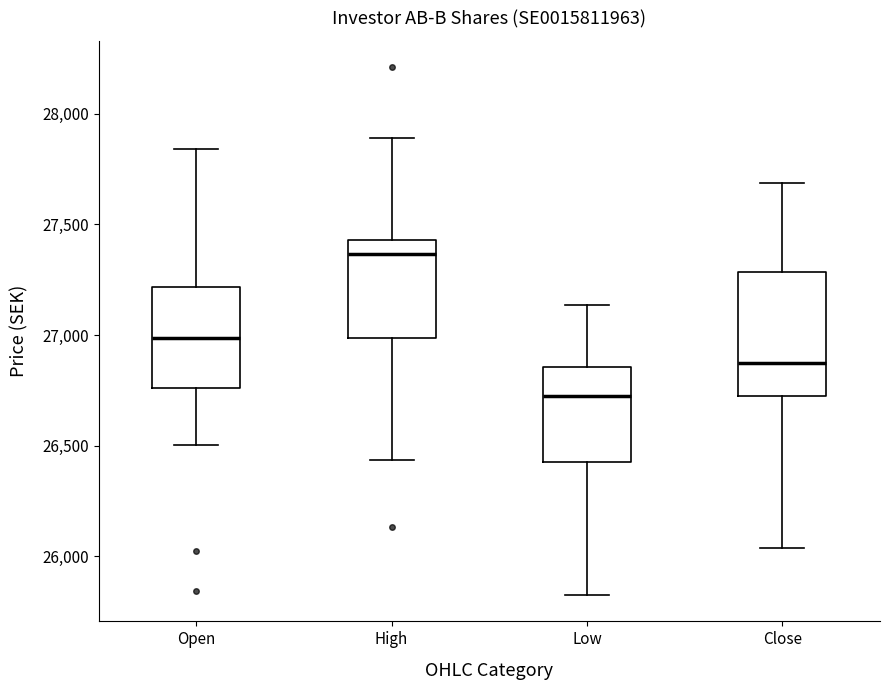

Reading left to right, read every box against the y-axis: the position of its median line, the range the box covers, and the ends of its whiskers. The values are not printed on the chart, so give them approximately, as read against the axis.

Open: median 27000, box 26750 to 27200, whiskers 26500 to 27850
High: median 27350, box 27000 to 27450, whiskers 26450 to 27900
Low: median 26750, box 26450 to 26850, whiskers 25850 to 27150
Close: median 26850, box 26750 to 27300, whiskers 26050 to 27700